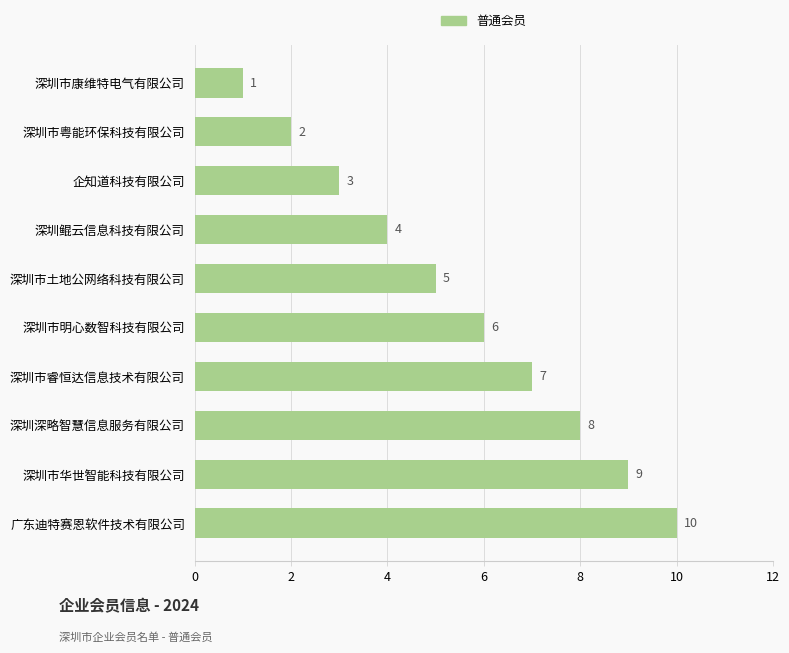

Which has a higher value, 深圳市明心数智科技有限公司 or 深圳鲲云信息科技有限公司?

深圳市明心数智科技有限公司